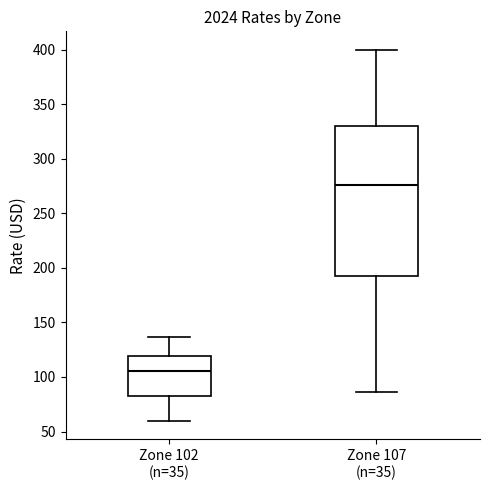

Where is the upper edge of the box for Zone 102 (n=35) on the y-axis? The values are not printed on the chart, so give them approximately, as read against the axis.

120